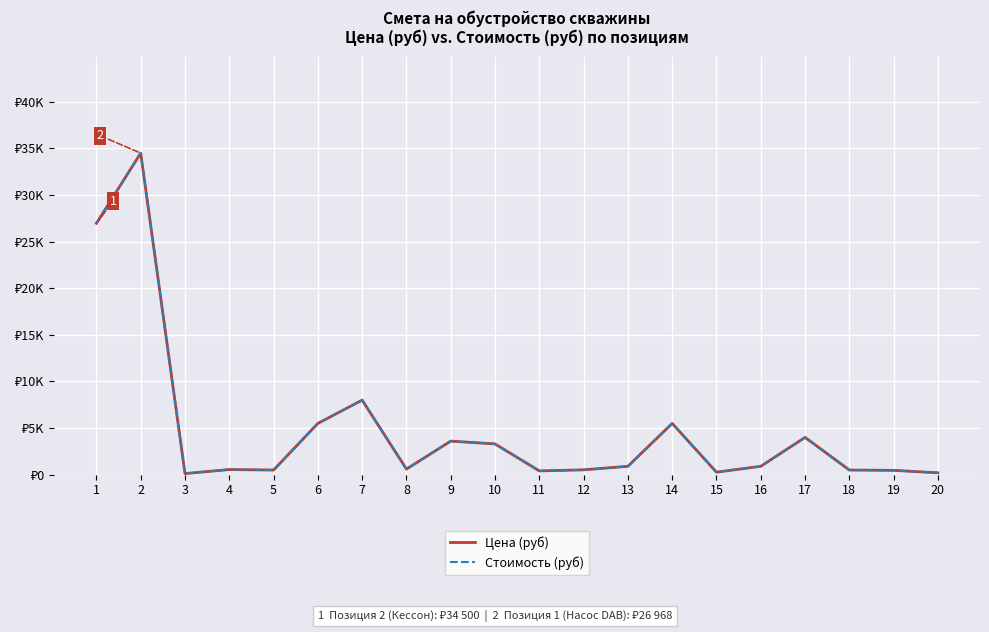

At how many categories does at least one series exceed 8878?

2